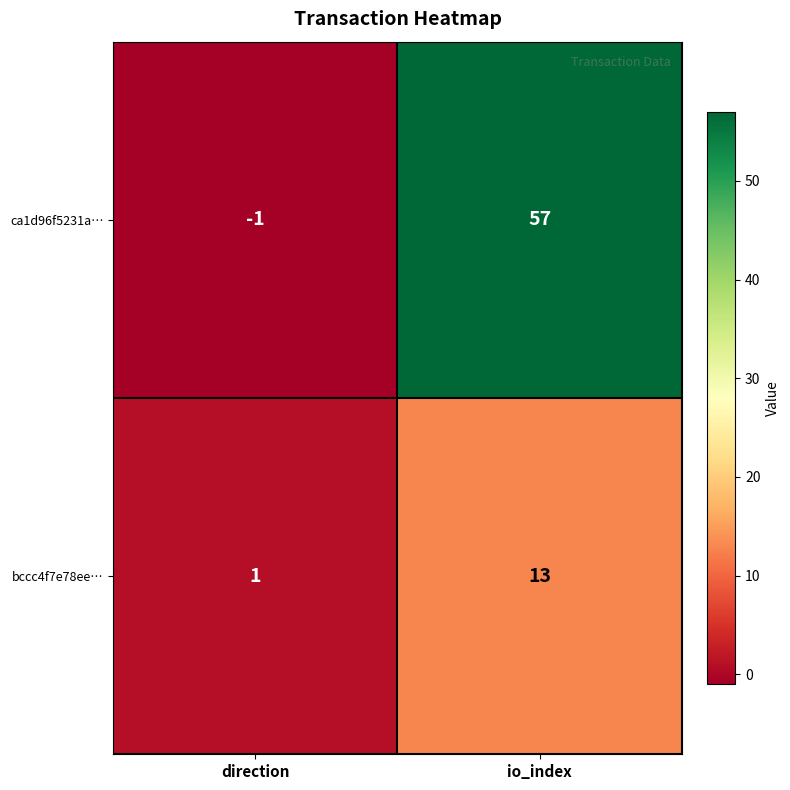

Count the number of categories in the chart.

2